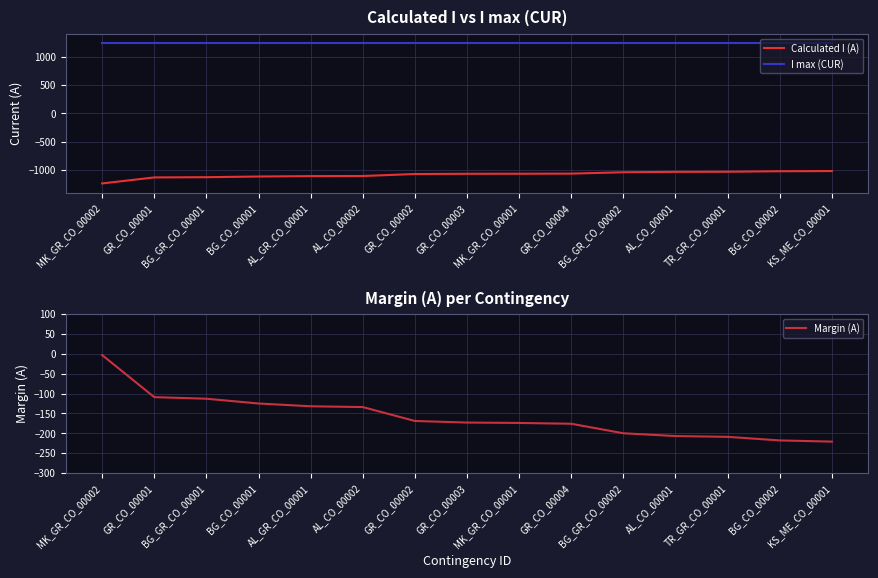

What is the maximum value shown in the chart?

1240